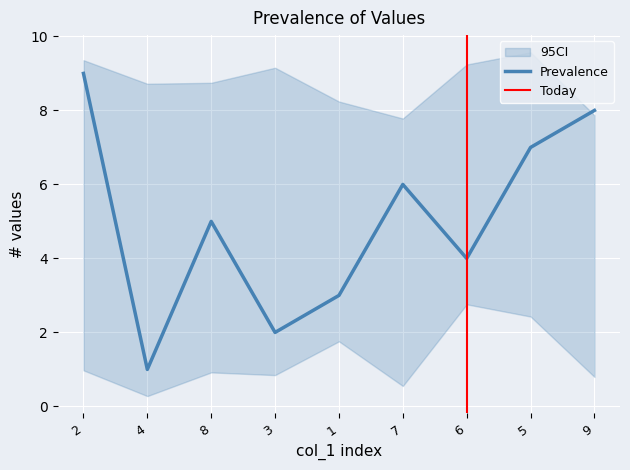

The value of Prevalence at 1 is 4. True or false?

False